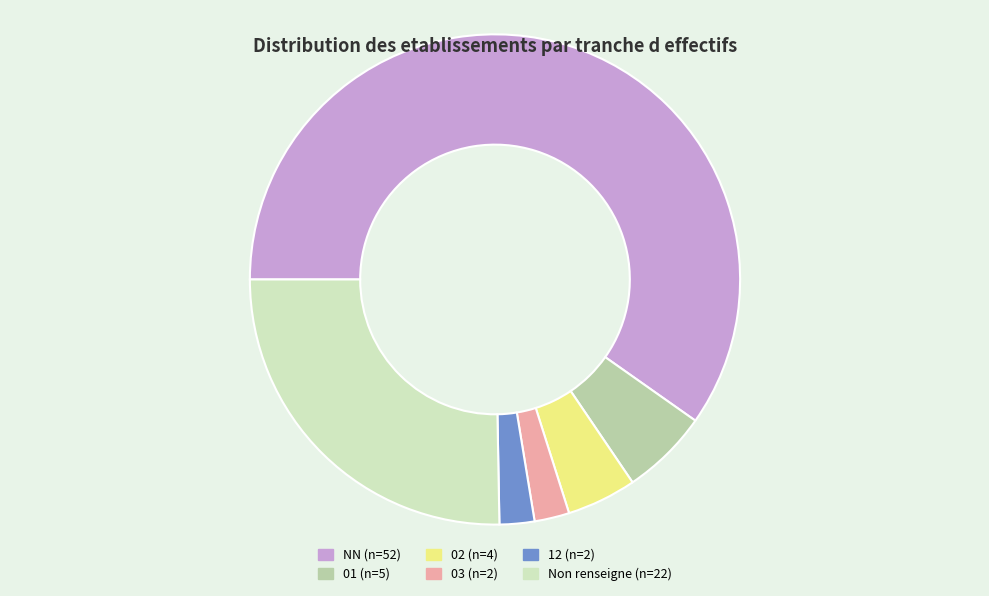

Is there any slice that represents more than half of the pie?

Yes